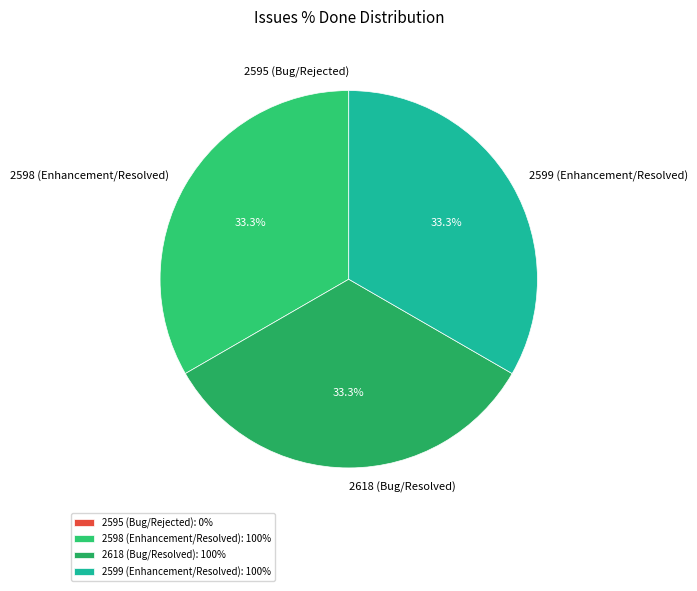

What percentage is NOT represented by 2599 (Enhancement/Resolved)?

66.7%